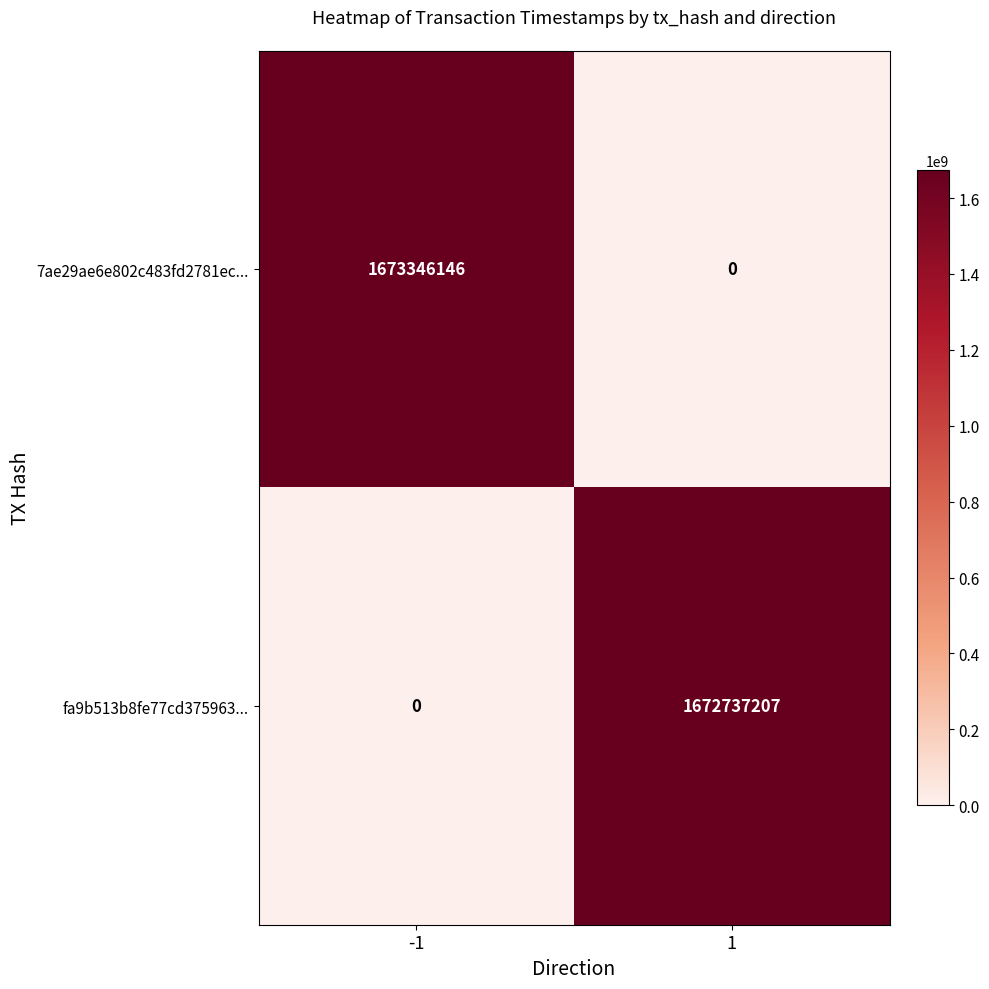

What value does the fa9b513b8fe77cd375963... series have at 1, to the nearest 10?

1672737210